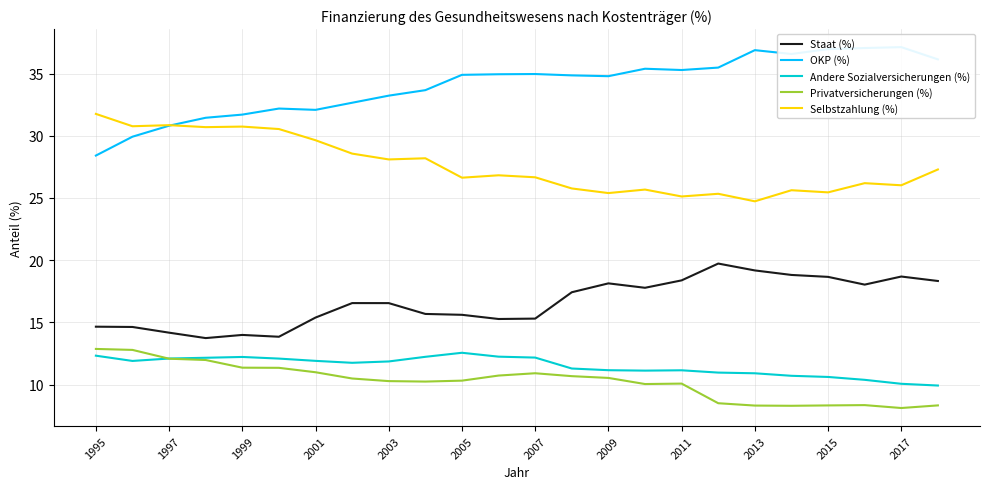

What is the lowest value of the Privatversicherungen (%) series?

8.1